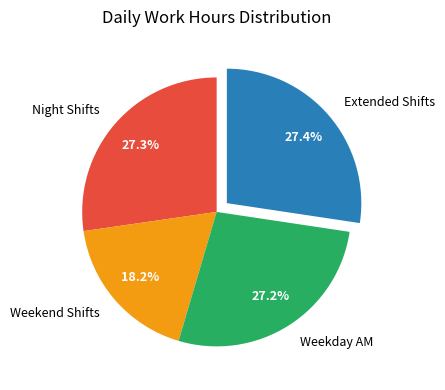

What percentage is NOT represented by Night Shifts?

72.7%